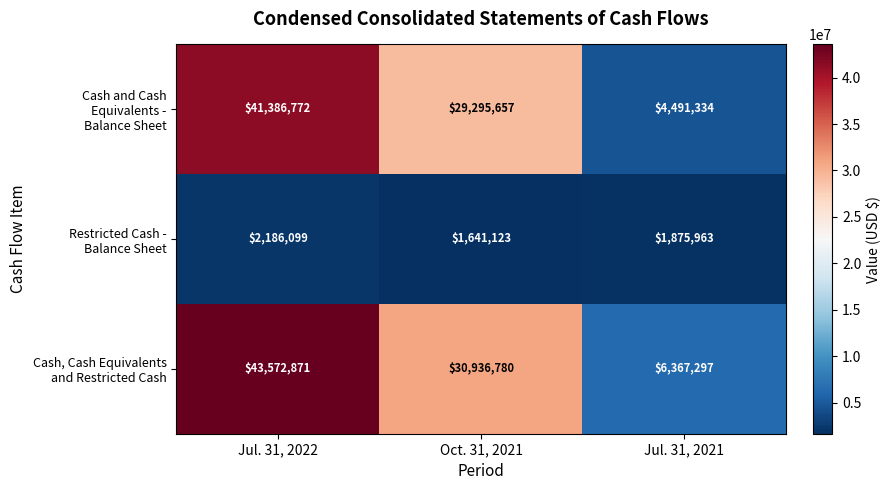

What is the maximum value shown in the chart?

43572871